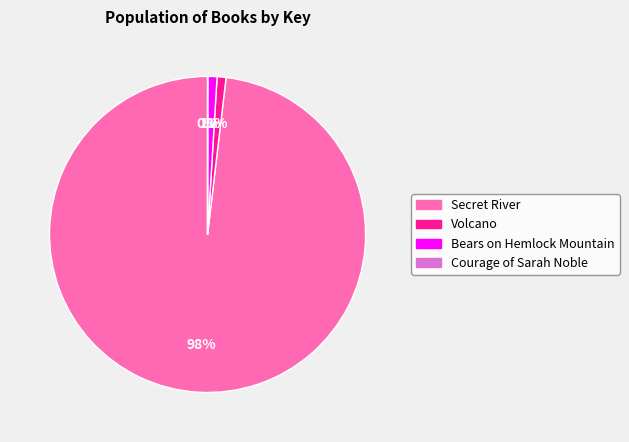

The Volcano slice represents 1% of the pie. True or false?

True